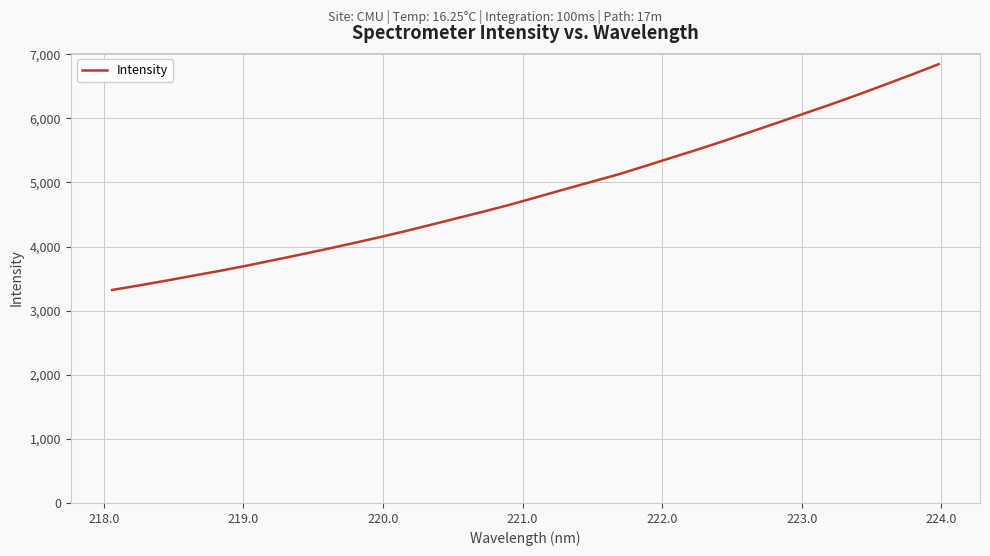

What is the difference between the maximum and minimum values?

3522.5